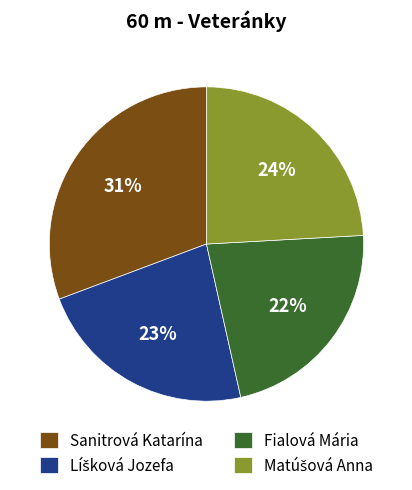

True or false: Fialová Mária accounts for 22% of the total.

True